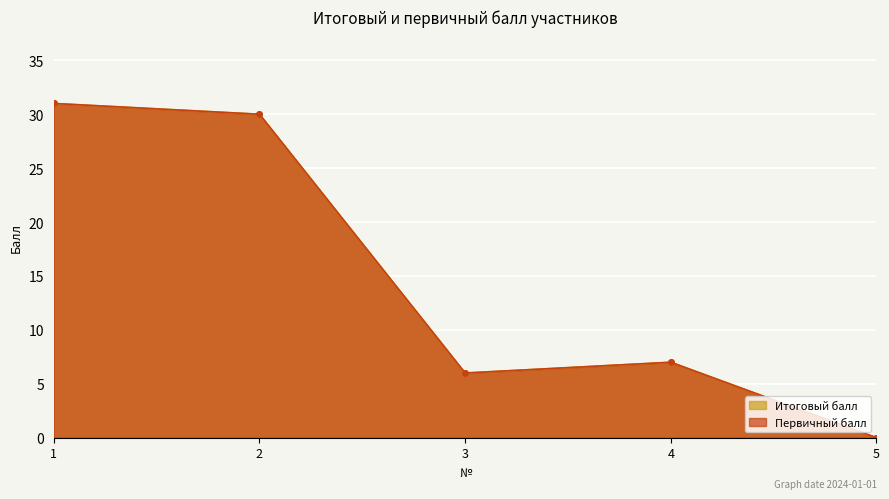

What is the greatest value displayed?

31